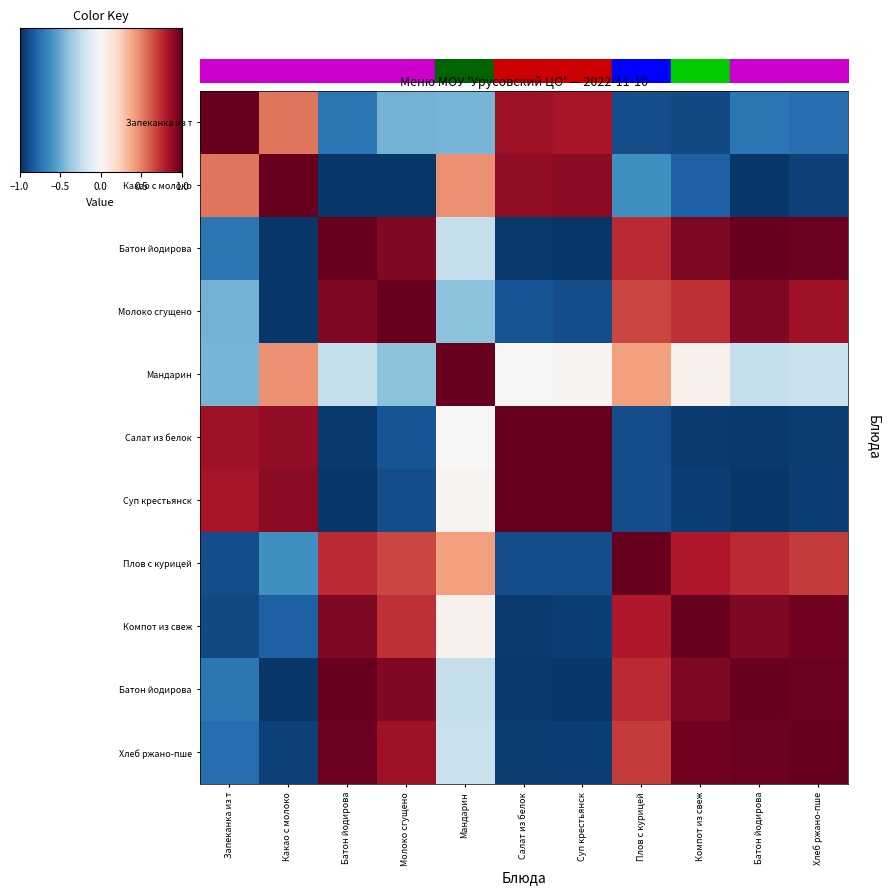

Between Суп крестьянск and Батон йодирова, which is larger?

Суп крестьянск